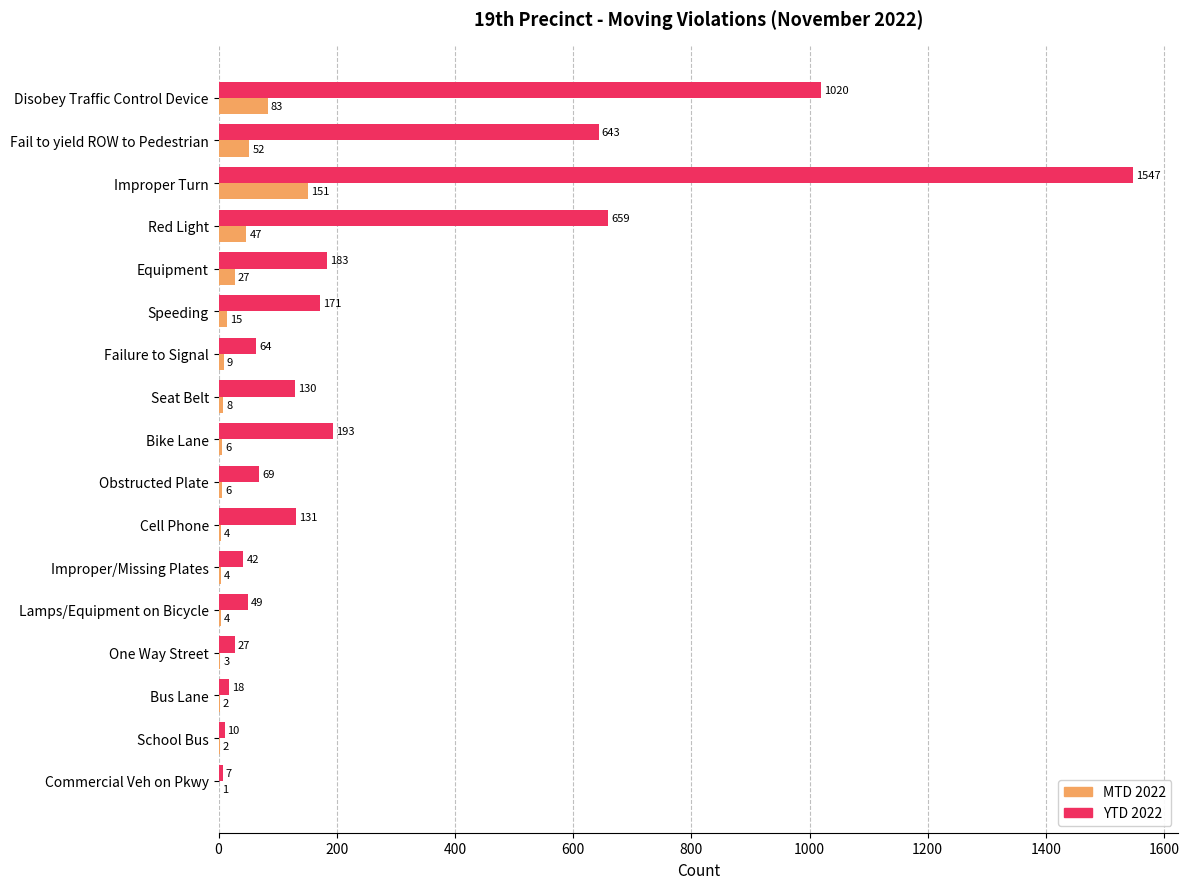

At which label does MTD 2022 reach its peak?

Improper Turn